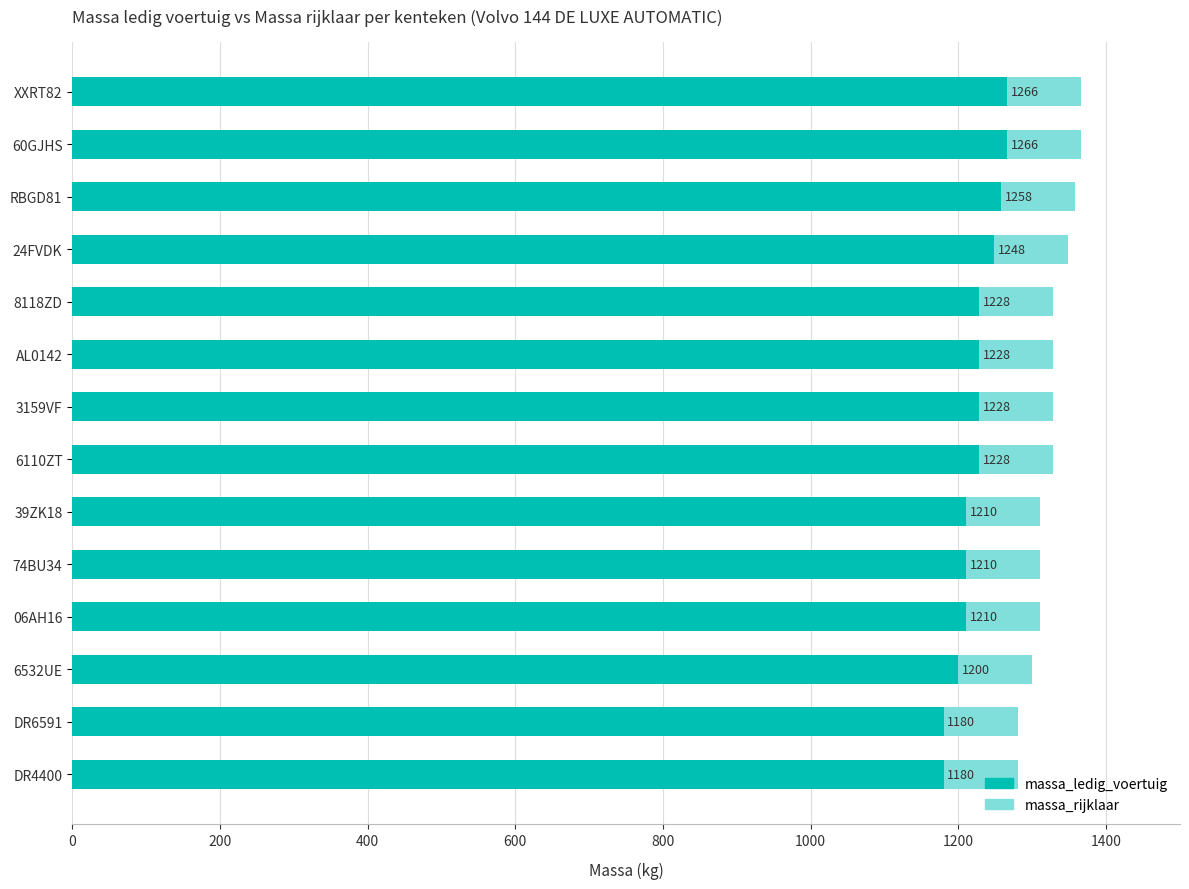

What is the sum of all massa_rijklaar values?

18540